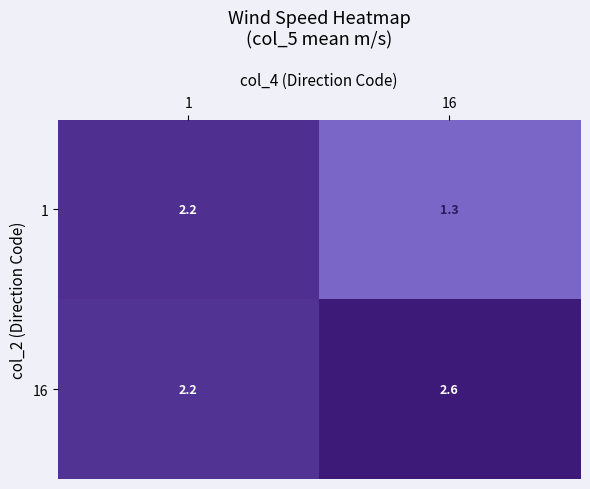

At which label does 16 reach its peak?

16